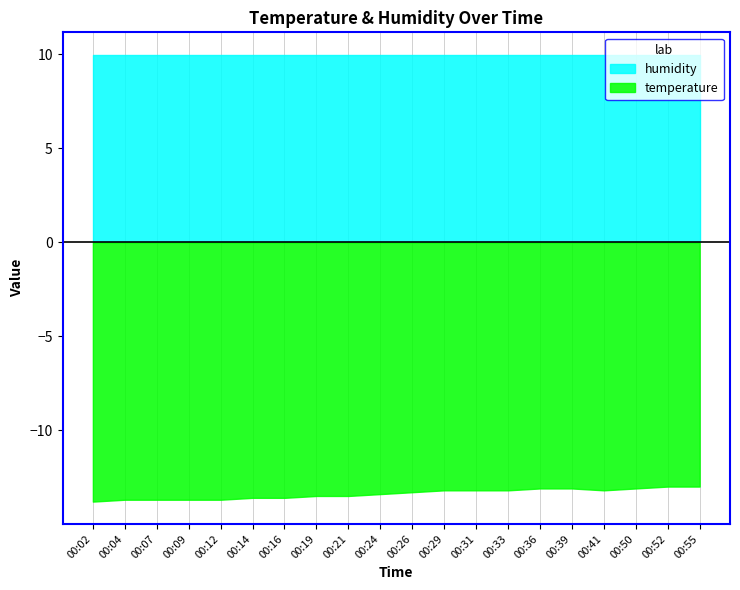

What is the difference between the temperature values at 00:52 and 00:39?

0.1